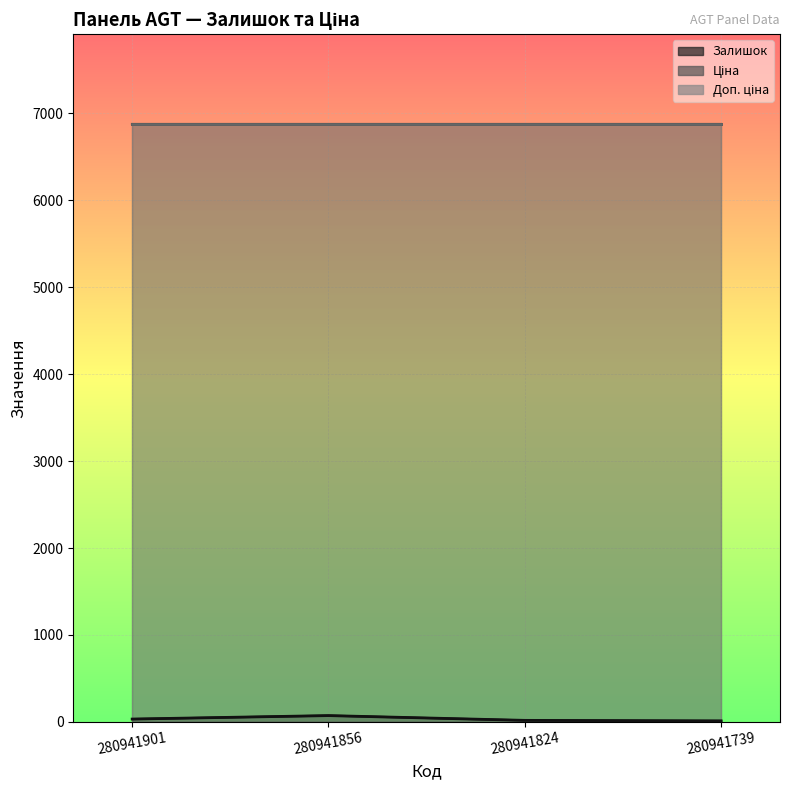

What is the average value of the Ціна series?

6879.5